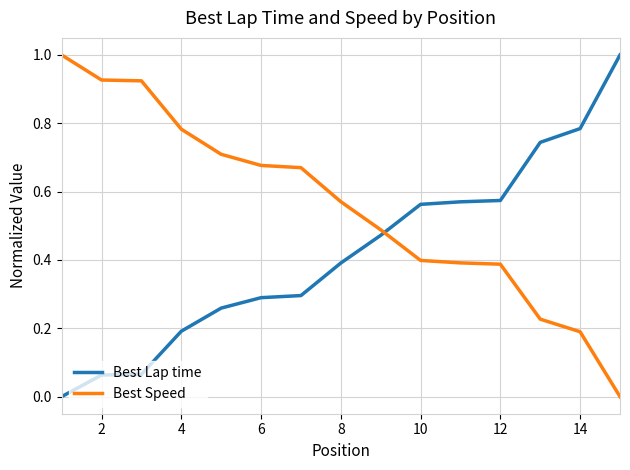

Count the number of categories in the chart.

15